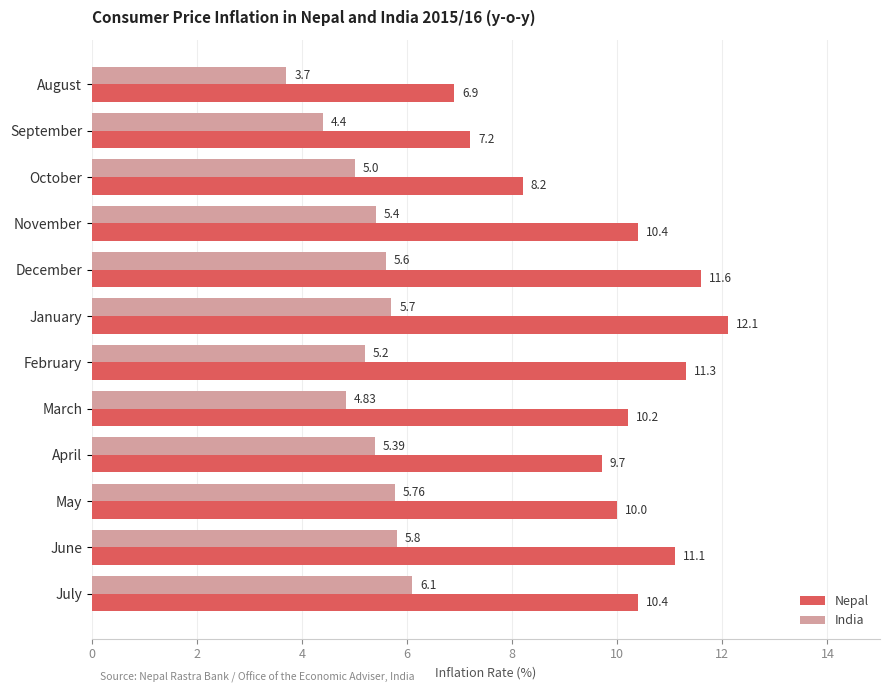

What is the difference between the India values at October and May?

0.8